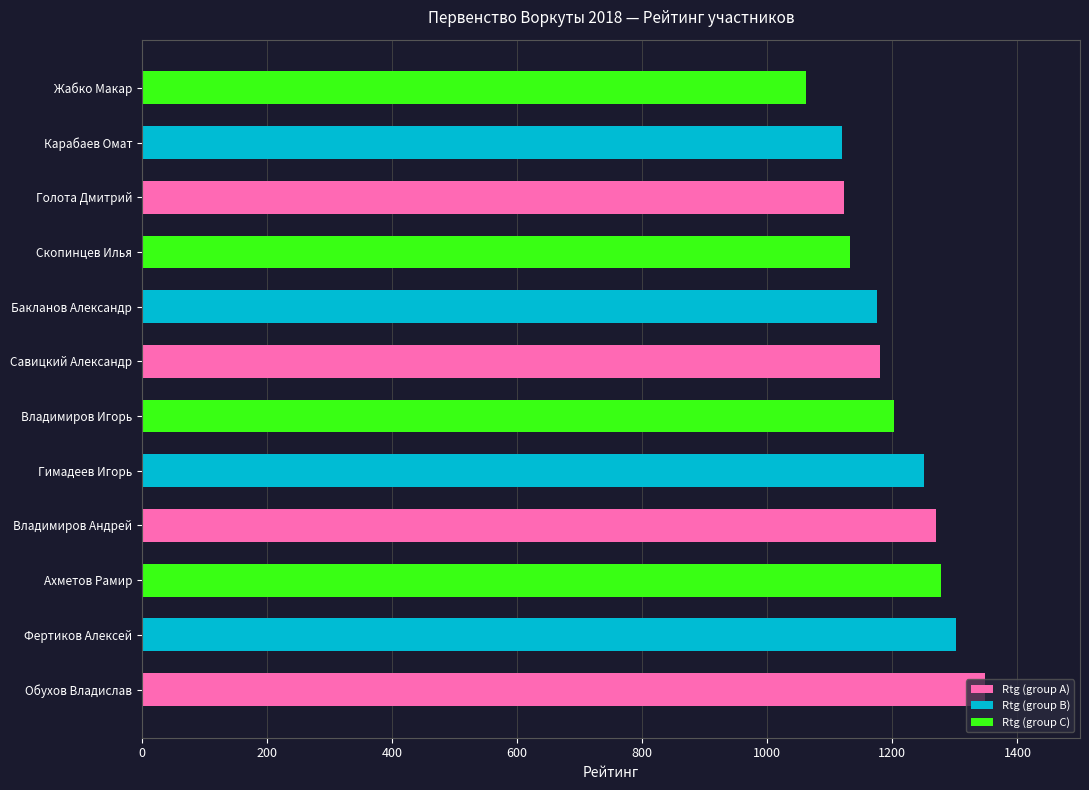

Which label corresponds to the smallest value in the chart?

Жабко Макар